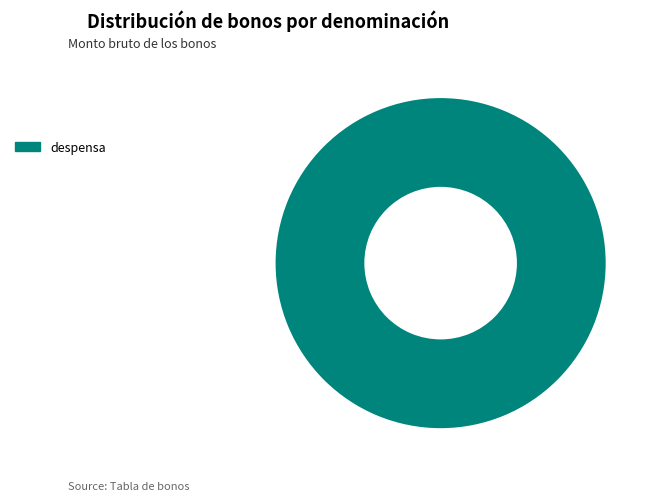

Which category accounts for the majority?

despensa